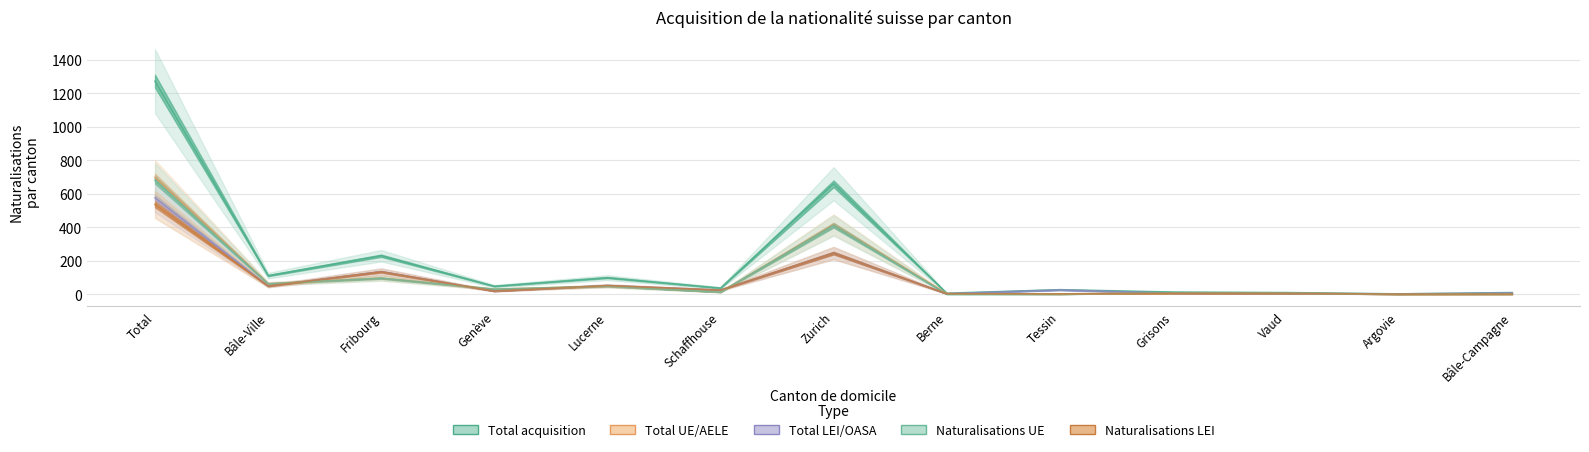

What is the sum of the Total UE/AELE values at Grisons and Schaffhouse?

19